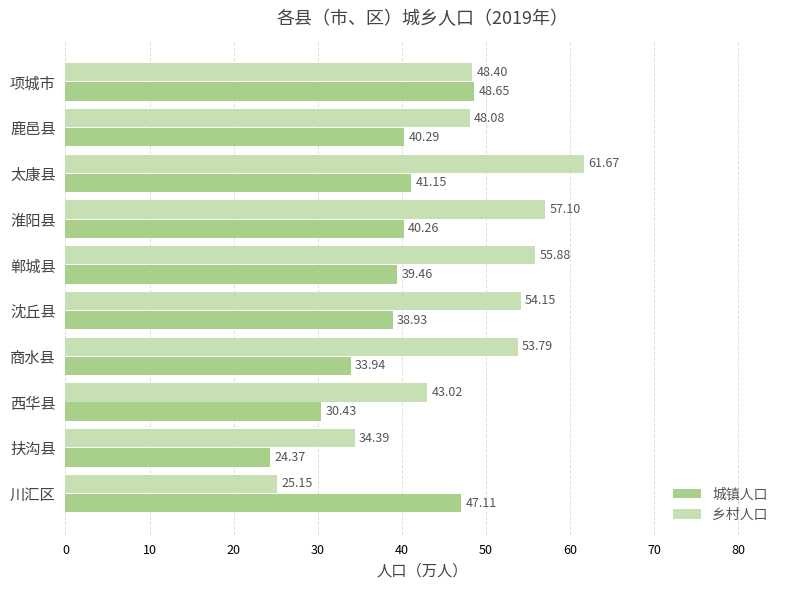

At how many categories does at least one series exceed 54?

4